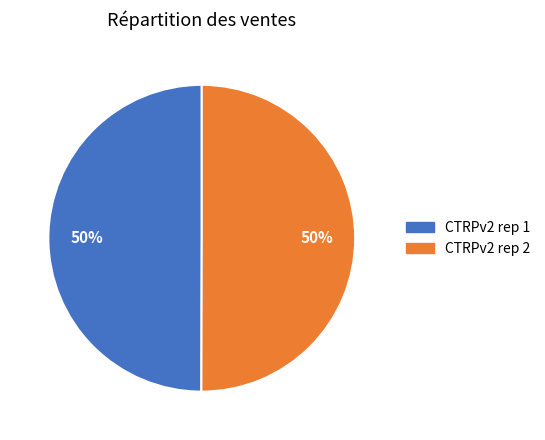

How many segments does this pie chart have?

2